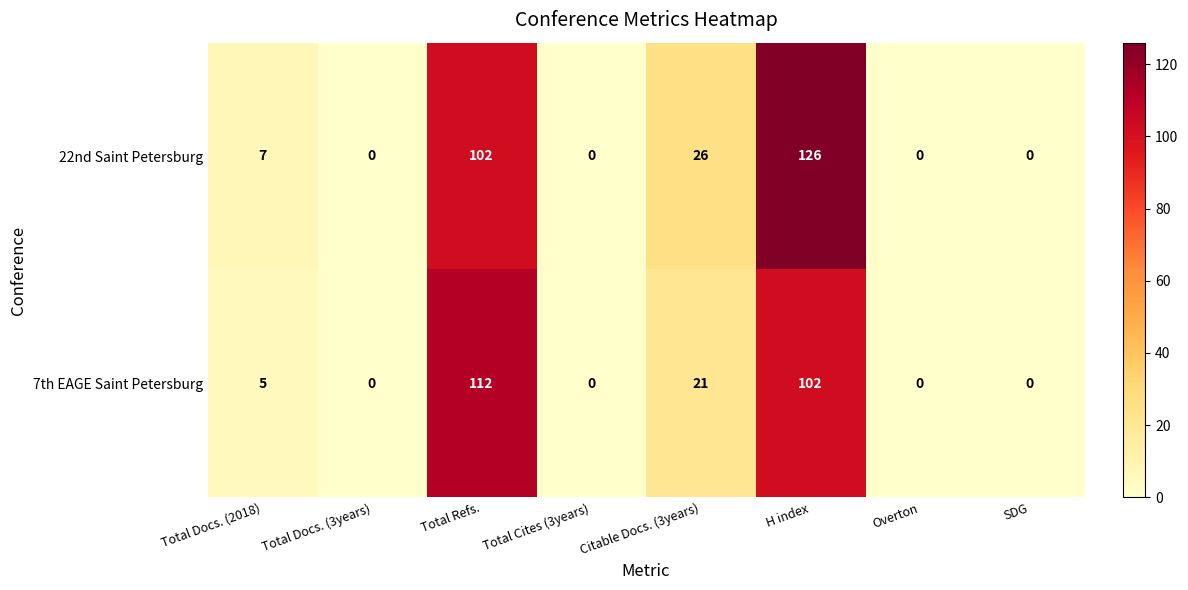

How many categories are shown in the chart?

8